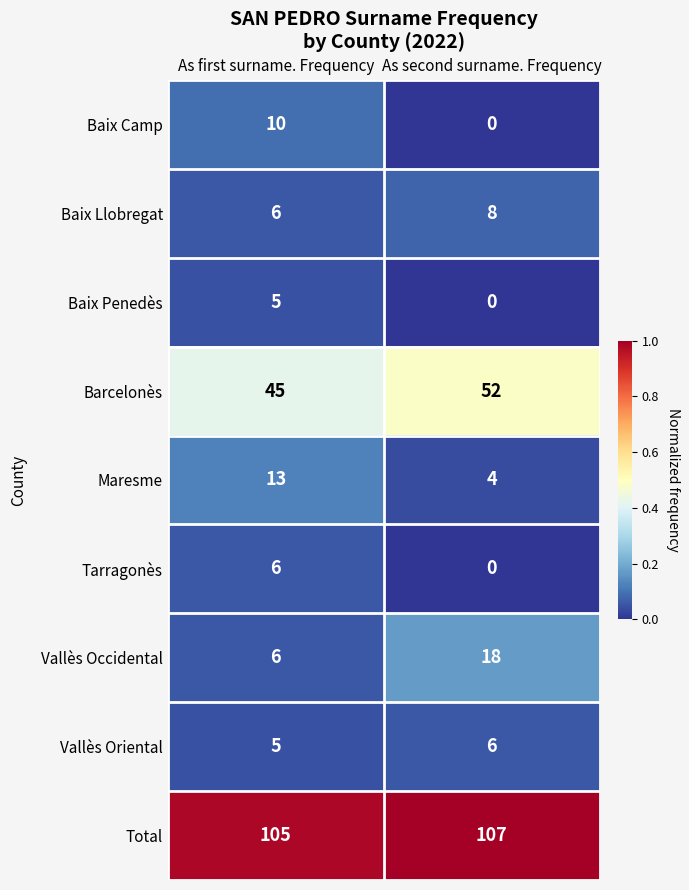

What is the approximate value of Baix Penedès at As first surname. Frequency?

5